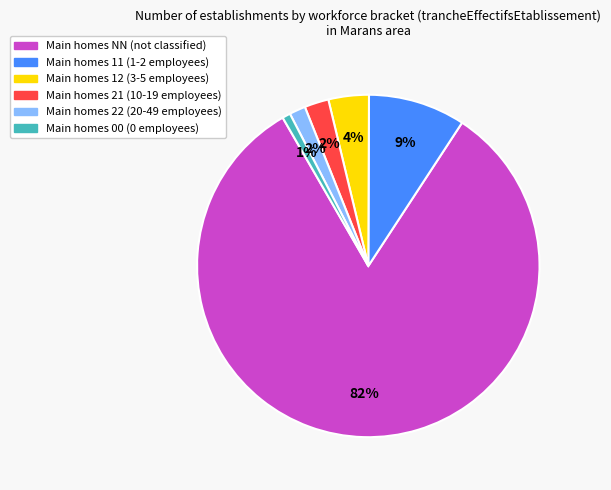

Is there a majority slice in this chart?

Yes